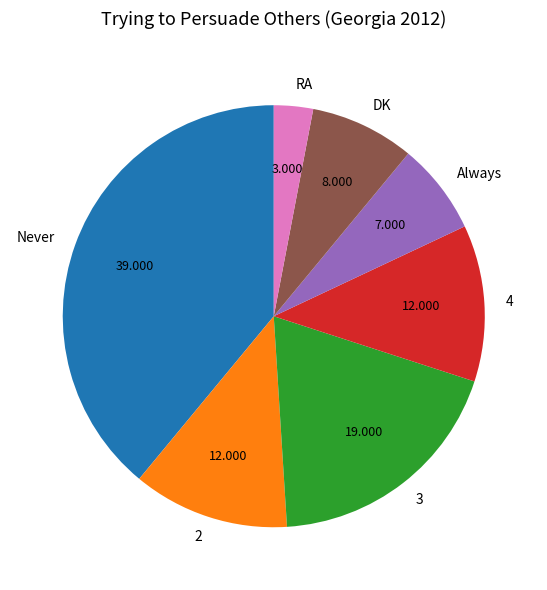

What is the largest slice in the pie chart?

Never